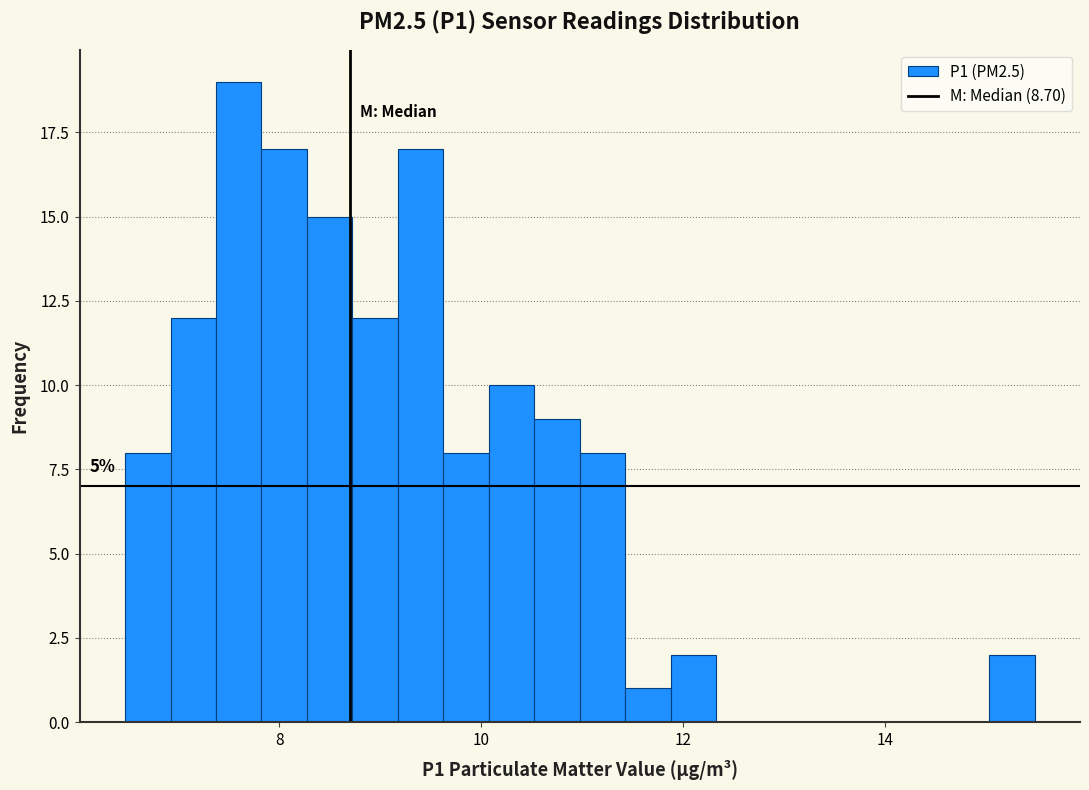

Around what value on the x-axis is the tallest bar? Give the approximate position of its centre, as read against the axis.

7.6